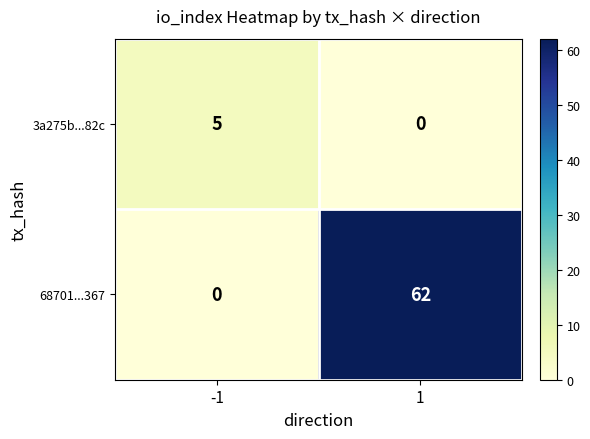

What is the difference between the highest and lowest values at 1?

62